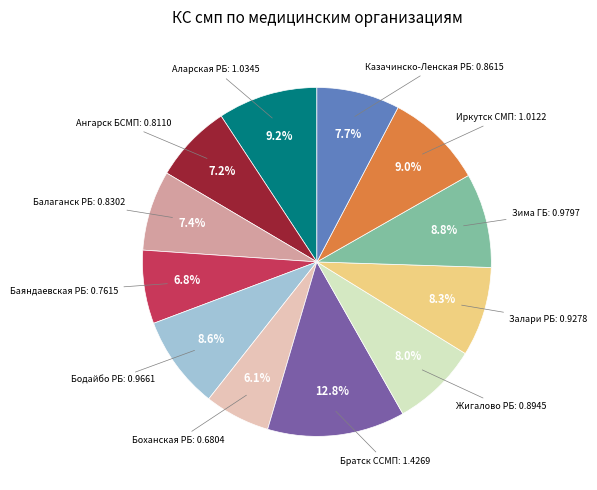

Is there a majority slice in this chart?

No